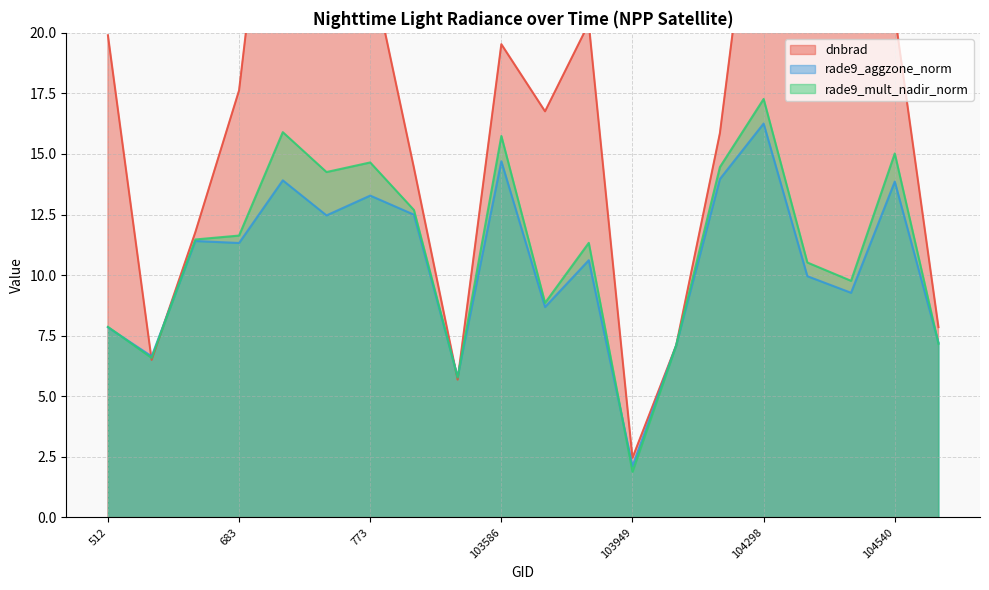

Reading left to right, what are all the values shown in this chart?

dnbrad: 19.9	6.5	11.8	17.6	33.0	32.9	22.9	14.4	5.7	19.5	16.8	20.4	2.5	7.1	15.9	30.1	26.6	20.1	20.8	7.9
rade9_aggzone_norm: 7.8	6.6	11.4	11.3	13.9	12.5	13.3	12.5	5.8	14.7	8.7	10.6	2.1	7.1	14.0	16.3	10.0	9.3	13.9	7.2
rade9_mult_nadir_norm: 7.9	6.6	11.5	11.6	15.9	14.3	14.7	12.7	5.8	15.7	8.9	11.3	1.9	7.1	14.5	17.3	10.5	9.8	15.0	7.2